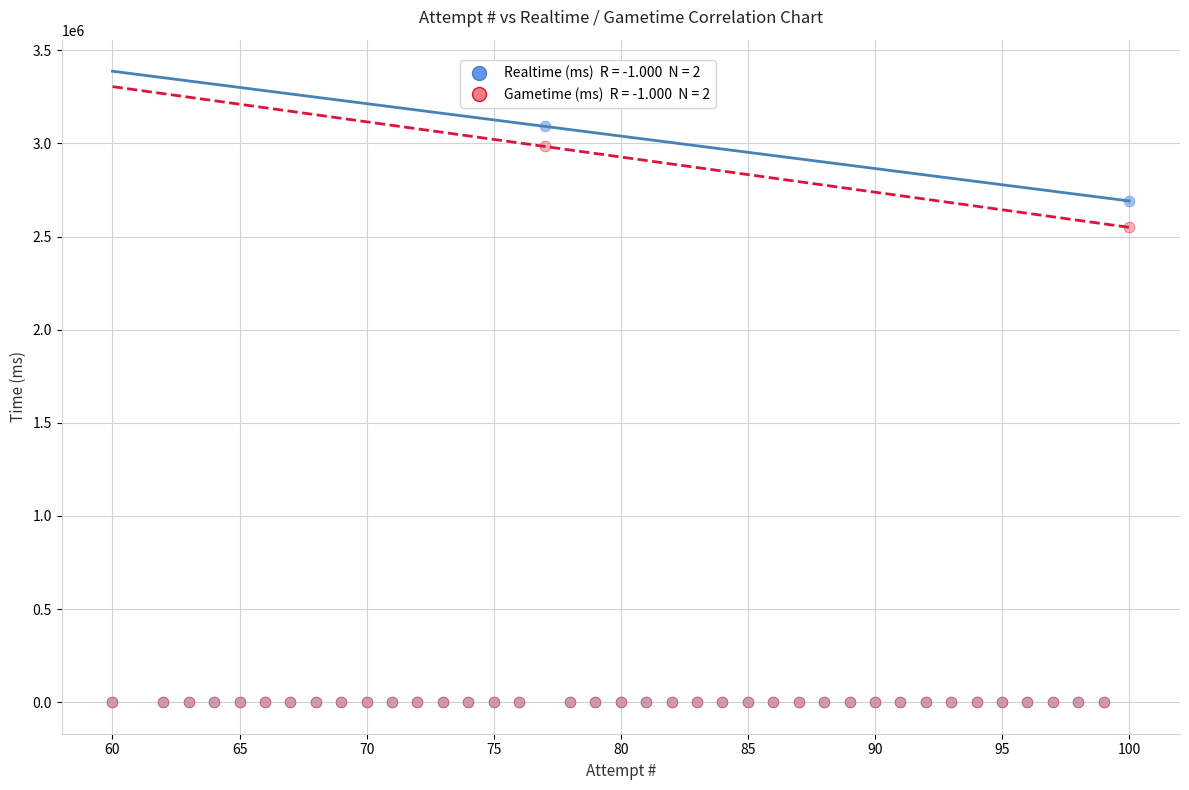

Across all series, what Y value is closest to 1545730?

2549202